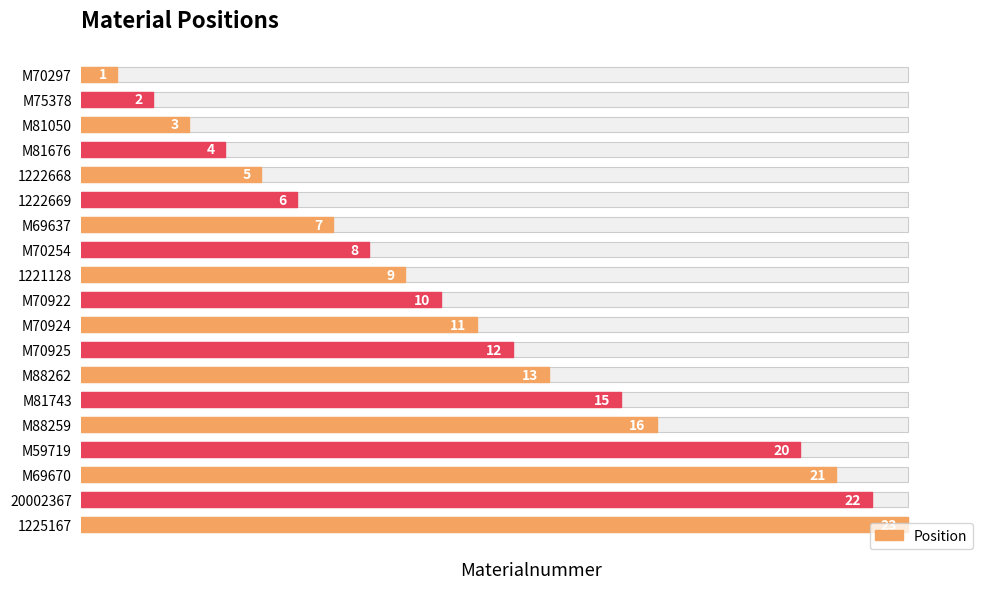

How many bars are there in total?

19